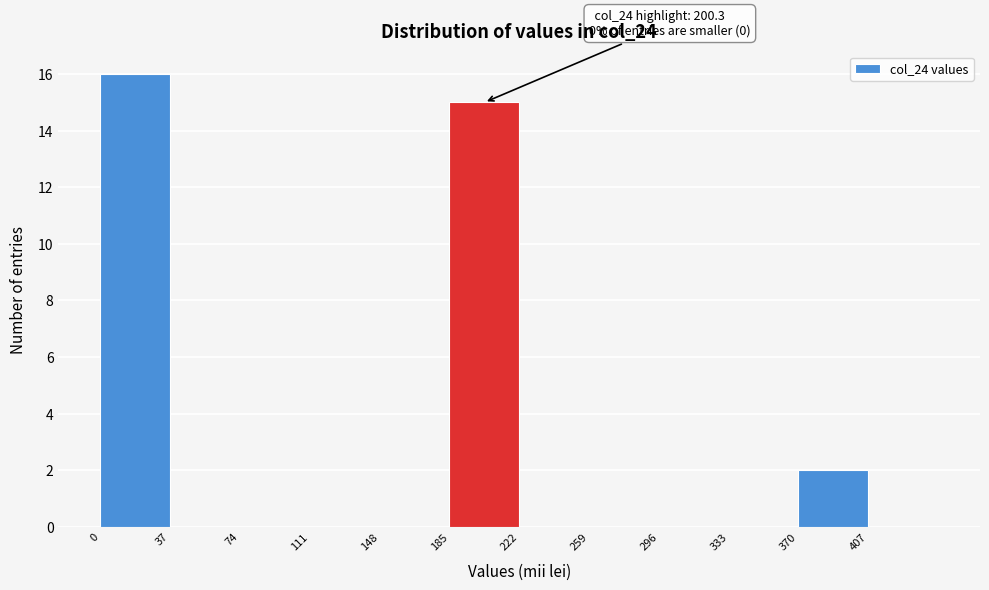

Which range on the x-axis has the tallest bar?

0 to 37